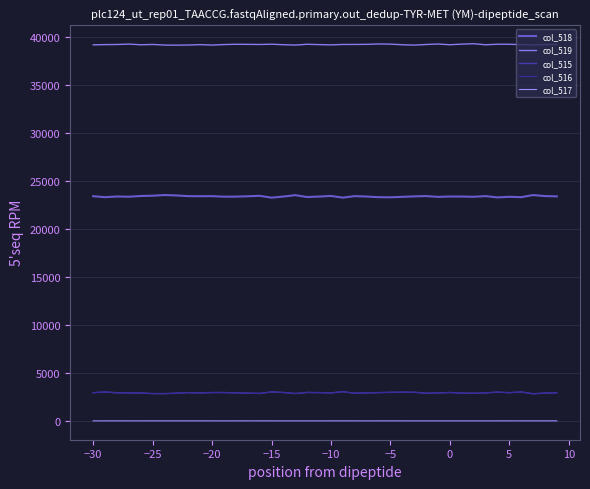

True or false: col_519 and col_517 cross at least once.

False